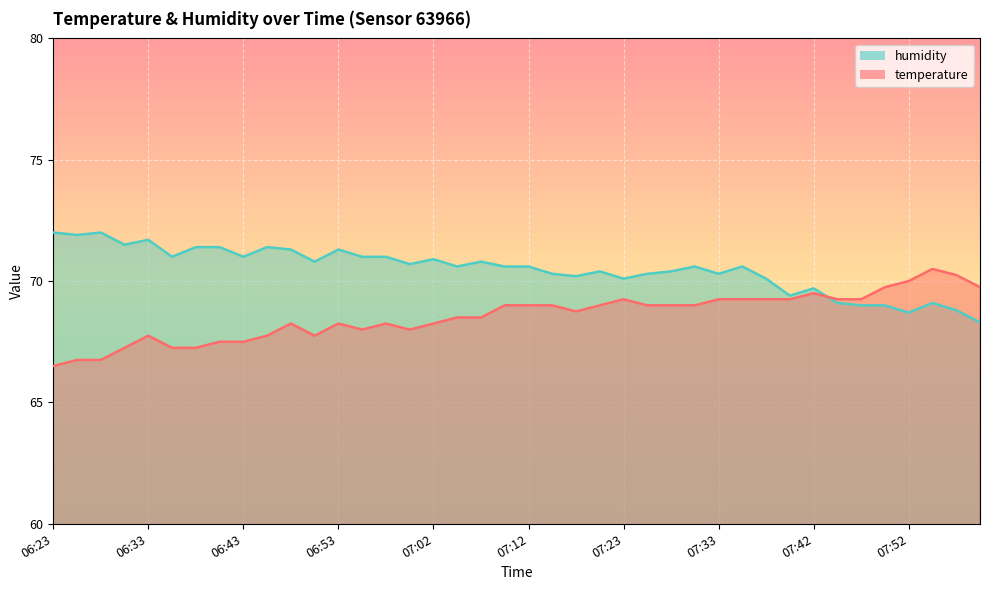

What is the difference between the humidity values at 07:55 and 07:57?

0.3